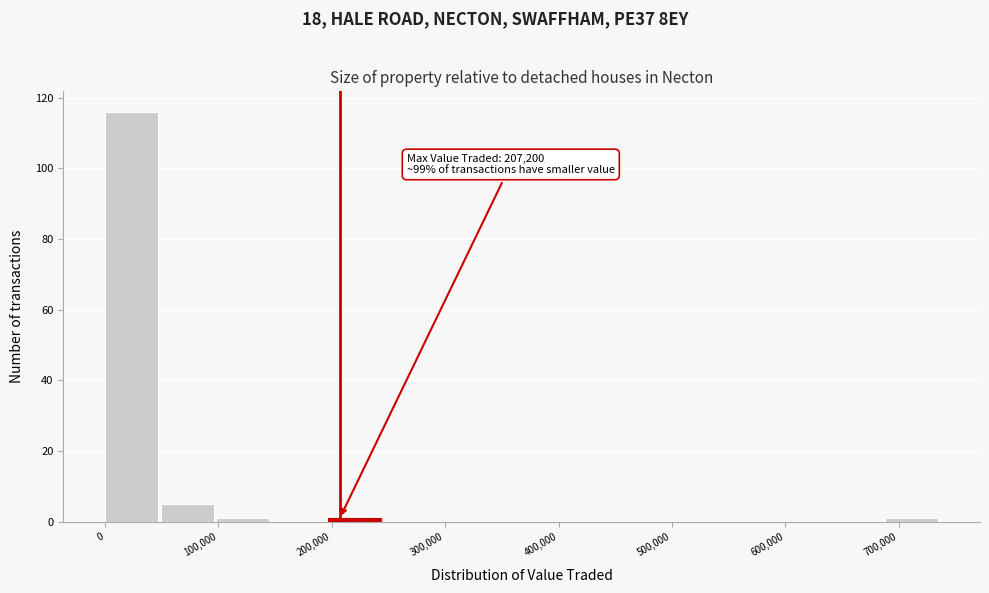

Over which range of the x-axis is the bar tallest?

0 to 50000